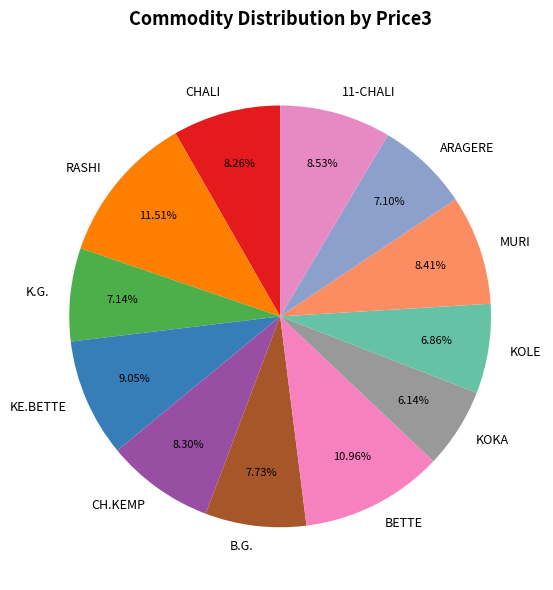

Which has a higher value, 11-CHALI or KE.BETTE?

KE.BETTE